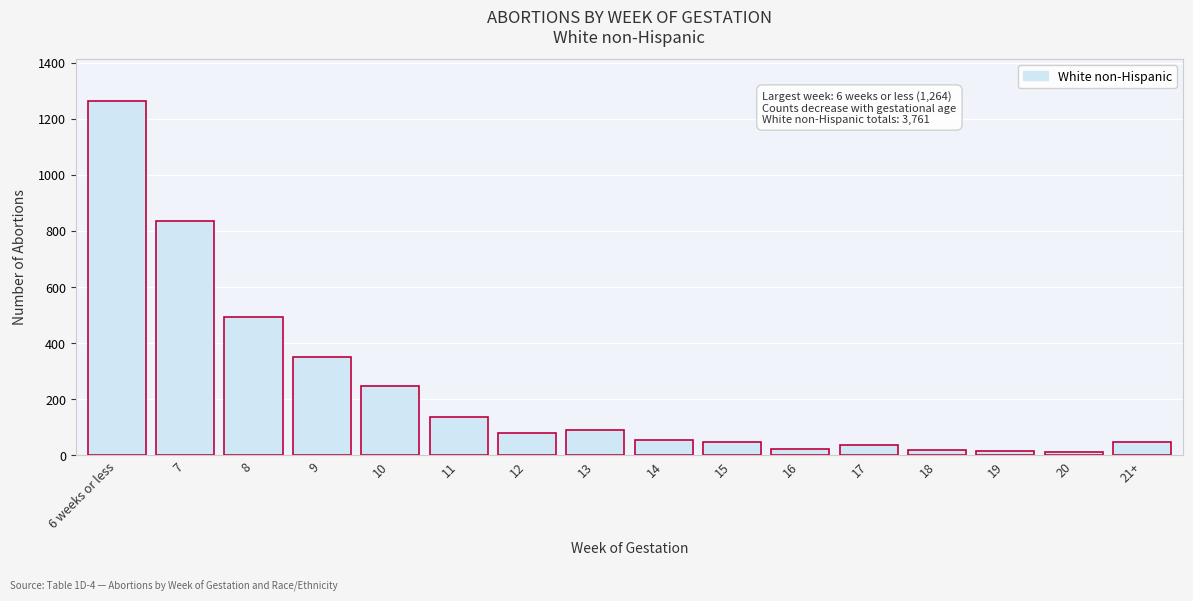

Is it true that the value at 6 weeks or less is 1264?

True